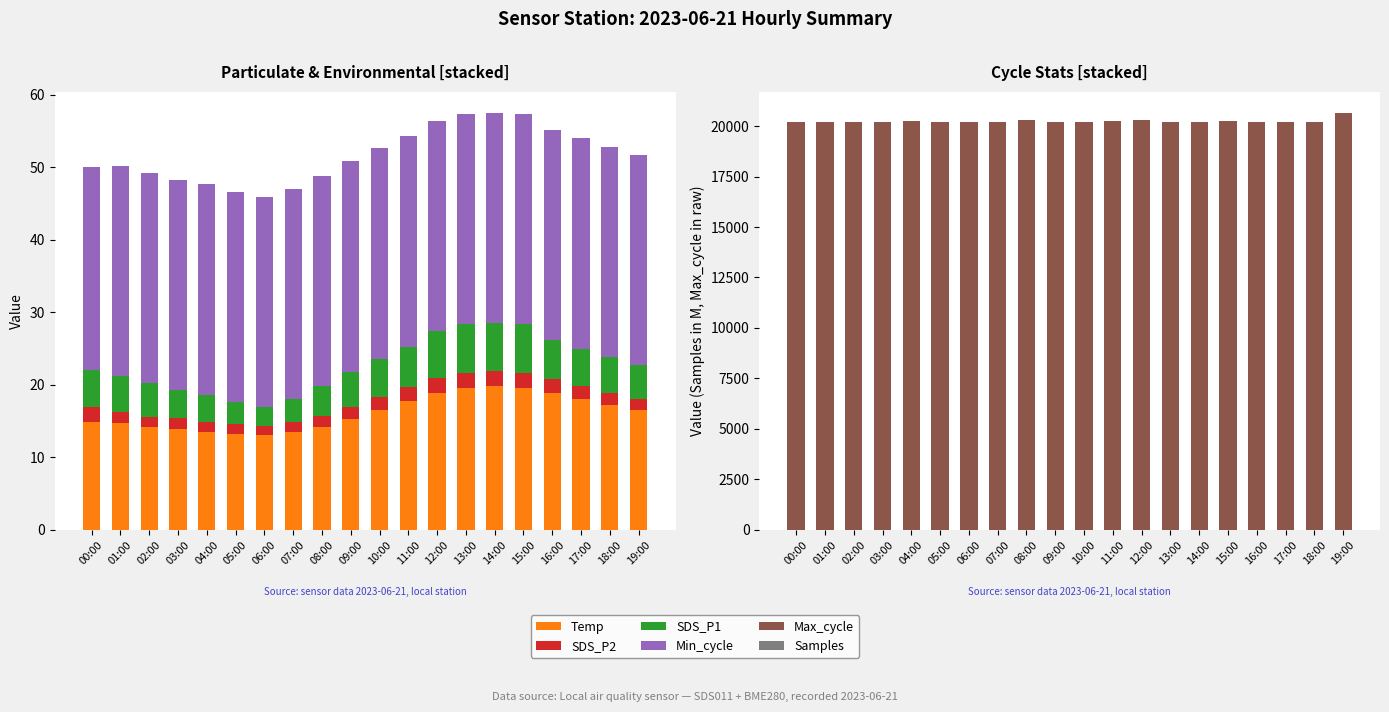

What are all the series names shown in the legend?

Temp, SDS_P2, SDS_P1, Min_cycle, Max_cycle, Samples